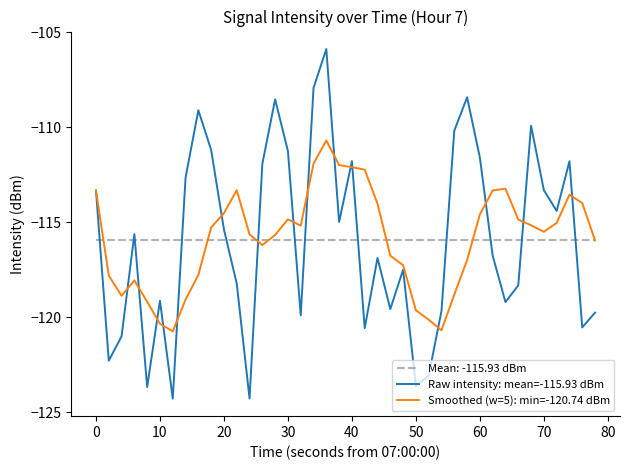

After their last crossing, which series has the higher values: Raw intensity: mean=-115.93 dBm or Smoothed (w=5): min=-120.74 dBm?

Smoothed (w=5): min=-120.74 dBm